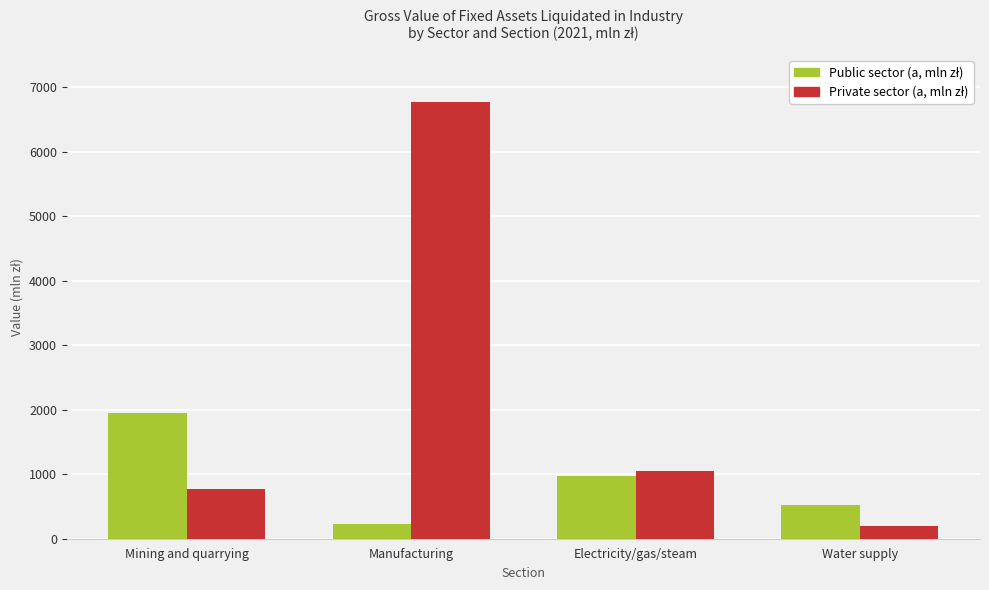

What is the maximum value shown in the chart?

6770.9